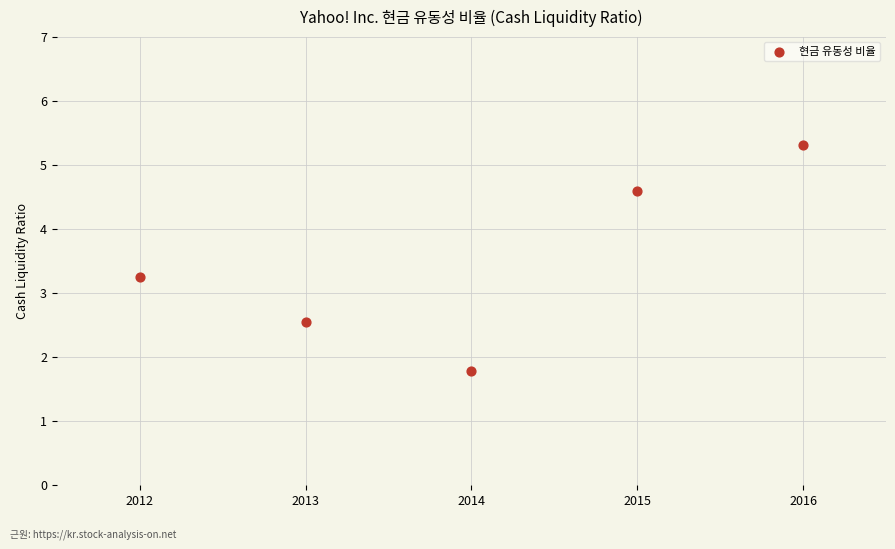

What Y value in the scatter plot is closest to 3?

3.2